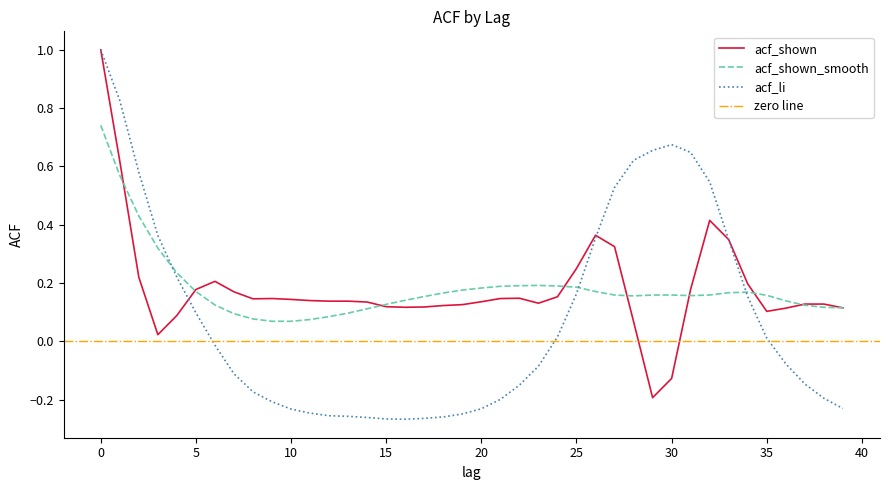

What is the difference between the second highest and second lowest values in the acf_shown series?

0.7